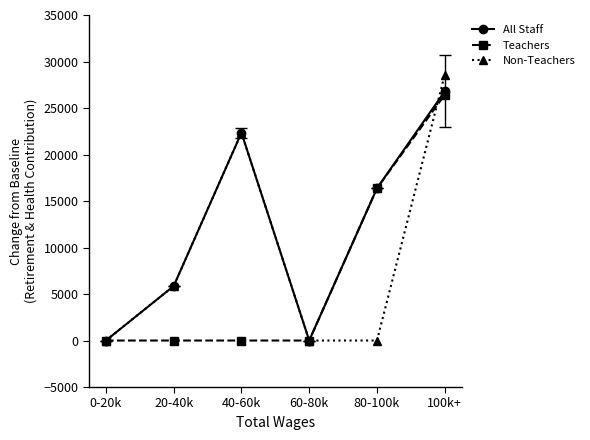

What is the difference between the maximum and minimum values in the Teachers series?

26431.0